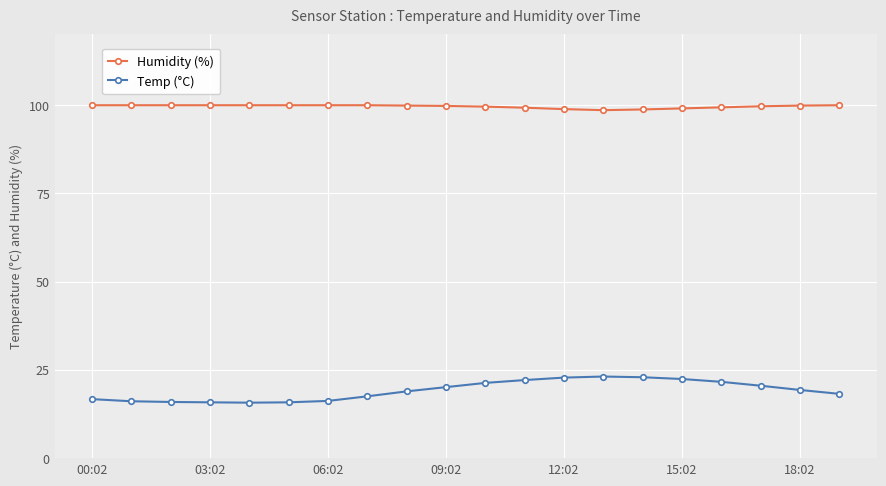

What is the value of the Humidity (%) point at the 15th from the left?

98.7